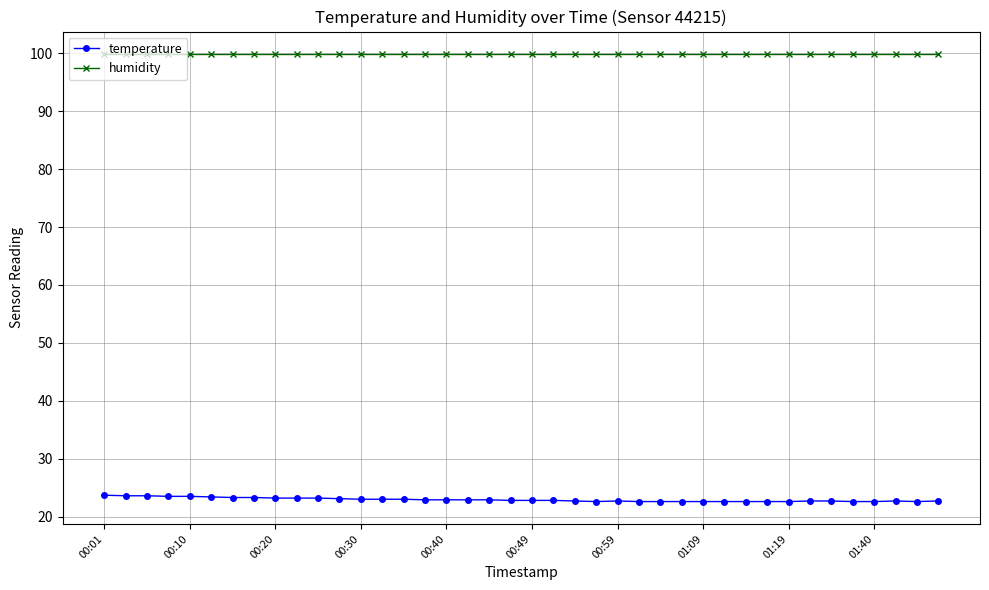

How many series are shown in this chart?

2